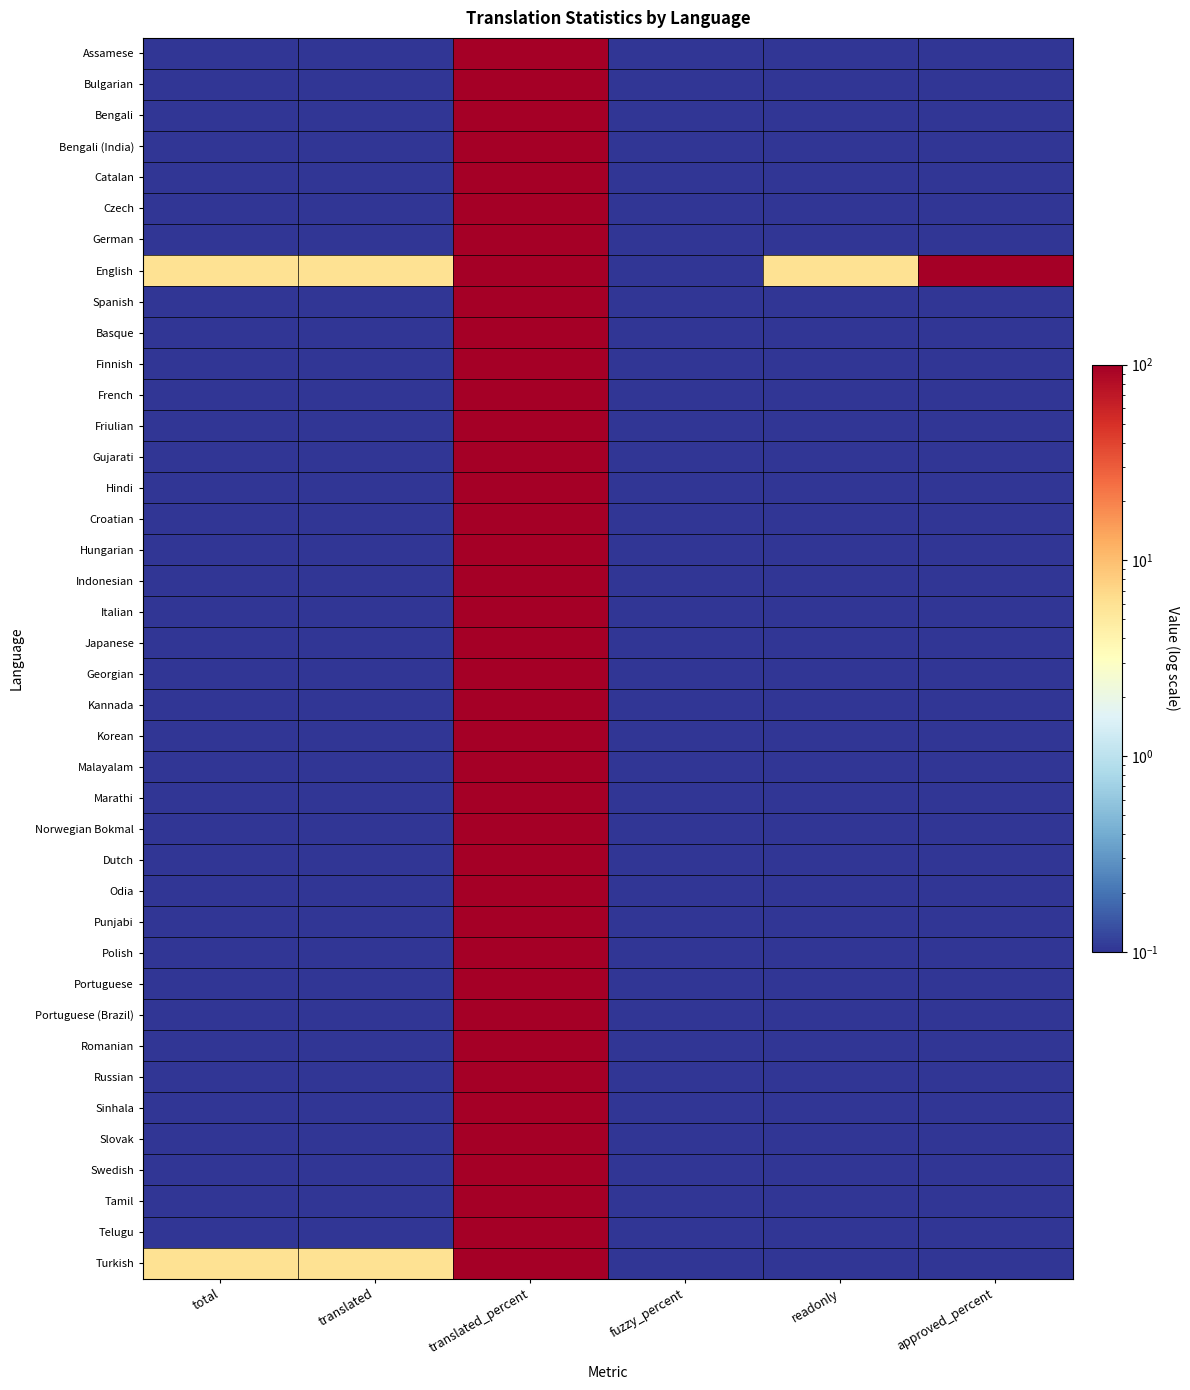

Reading left to right, list all the values displayed in this chart.

Assamese: total=0.1	translated=0.1	translated_percent=100.0	fuzzy_percent=0.1	readonly=0.1	approved_percent=0.1
Bulgarian: total=0.1	translated=0.1	translated_percent=100.0	fuzzy_percent=0.1	readonly=0.1	approved_percent=0.1
Bengali: total=0.1	translated=0.1	translated_percent=100.0	fuzzy_percent=0.1	readonly=0.1	approved_percent=0.1
Bengali (India): total=0.1	translated=0.1	translated_percent=100.0	fuzzy_percent=0.1	readonly=0.1	approved_percent=0.1
Catalan: total=0.1	translated=0.1	translated_percent=100.0	fuzzy_percent=0.1	readonly=0.1	approved_percent=0.1
Czech: total=0.1	translated=0.1	translated_percent=100.0	fuzzy_percent=0.1	readonly=0.1	approved_percent=0.1
German: total=0.1	translated=0.1	translated_percent=100.0	fuzzy_percent=0.1	readonly=0.1	approved_percent=0.1
English: total=6.0	translated=6.0	translated_percent=100.0	fuzzy_percent=0.1	readonly=6.0	approved_percent=100.0
Spanish: total=0.1	translated=0.1	translated_percent=100.0	fuzzy_percent=0.1	readonly=0.1	approved_percent=0.1
Basque: total=0.1	translated=0.1	translated_percent=100.0	fuzzy_percent=0.1	readonly=0.1	approved_percent=0.1
Finnish: total=0.1	translated=0.1	translated_percent=100.0	fuzzy_percent=0.1	readonly=0.1	approved_percent=0.1
French: total=0.1	translated=0.1	translated_percent=100.0	fuzzy_percent=0.1	readonly=0.1	approved_percent=0.1
Friulian: total=0.1	translated=0.1	translated_percent=100.0	fuzzy_percent=0.1	readonly=0.1	approved_percent=0.1
Gujarati: total=0.1	translated=0.1	translated_percent=100.0	fuzzy_percent=0.1	readonly=0.1	approved_percent=0.1
Hindi: total=0.1	translated=0.1	translated_percent=100.0	fuzzy_percent=0.1	readonly=0.1	approved_percent=0.1
Croatian: total=0.1	translated=0.1	translated_percent=100.0	fuzzy_percent=0.1	readonly=0.1	approved_percent=0.1
Hungarian: total=0.1	translated=0.1	translated_percent=100.0	fuzzy_percent=0.1	readonly=0.1	approved_percent=0.1
Indonesian: total=0.1	translated=0.1	translated_percent=100.0	fuzzy_percent=0.1	readonly=0.1	approved_percent=0.1
Italian: total=0.1	translated=0.1	translated_percent=100.0	fuzzy_percent=0.1	readonly=0.1	approved_percent=0.1
Japanese: total=0.1	translated=0.1	translated_percent=100.0	fuzzy_percent=0.1	readonly=0.1	approved_percent=0.1
Georgian: total=0.1	translated=0.1	translated_percent=100.0	fuzzy_percent=0.1	readonly=0.1	approved_percent=0.1
Kannada: total=0.1	translated=0.1	translated_percent=100.0	fuzzy_percent=0.1	readonly=0.1	approved_percent=0.1
Korean: total=0.1	translated=0.1	translated_percent=100.0	fuzzy_percent=0.1	readonly=0.1	approved_percent=0.1
Malayalam: total=0.1	translated=0.1	translated_percent=100.0	fuzzy_percent=0.1	readonly=0.1	approved_percent=0.1
Marathi: total=0.1	translated=0.1	translated_percent=100.0	fuzzy_percent=0.1	readonly=0.1	approved_percent=0.1
Norwegian Bokmal: total=0.1	translated=0.1	translated_percent=100.0	fuzzy_percent=0.1	readonly=0.1	approved_percent=0.1
Dutch: total=0.1	translated=0.1	translated_percent=100.0	fuzzy_percent=0.1	readonly=0.1	approved_percent=0.1
Odia: total=0.1	translated=0.1	translated_percent=100.0	fuzzy_percent=0.1	readonly=0.1	approved_percent=0.1
Punjabi: total=0.1	translated=0.1	translated_percent=100.0	fuzzy_percent=0.1	readonly=0.1	approved_percent=0.1
Polish: total=0.1	translated=0.1	translated_percent=100.0	fuzzy_percent=0.1	readonly=0.1	approved_percent=0.1
Portuguese: total=0.1	translated=0.1	translated_percent=100.0	fuzzy_percent=0.1	readonly=0.1	approved_percent=0.1
Portuguese (Brazil): total=0.1	translated=0.1	translated_percent=100.0	fuzzy_percent=0.1	readonly=0.1	approved_percent=0.1
Romanian: total=0.1	translated=0.1	translated_percent=100.0	fuzzy_percent=0.1	readonly=0.1	approved_percent=0.1
Russian: total=0.1	translated=0.1	translated_percent=100.0	fuzzy_percent=0.1	readonly=0.1	approved_percent=0.1
Sinhala: total=0.1	translated=0.1	translated_percent=100.0	fuzzy_percent=0.1	readonly=0.1	approved_percent=0.1
Slovak: total=0.1	translated=0.1	translated_percent=100.0	fuzzy_percent=0.1	readonly=0.1	approved_percent=0.1
Swedish: total=0.1	translated=0.1	translated_percent=100.0	fuzzy_percent=0.1	readonly=0.1	approved_percent=0.1
Tamil: total=0.1	translated=0.1	translated_percent=100.0	fuzzy_percent=0.1	readonly=0.1	approved_percent=0.1
Telugu: total=0.1	translated=0.1	translated_percent=100.0	fuzzy_percent=0.1	readonly=0.1	approved_percent=0.1
Turkish: total=6.0	translated=6.0	translated_percent=100.0	fuzzy_percent=0.1	readonly=0.1	approved_percent=0.1